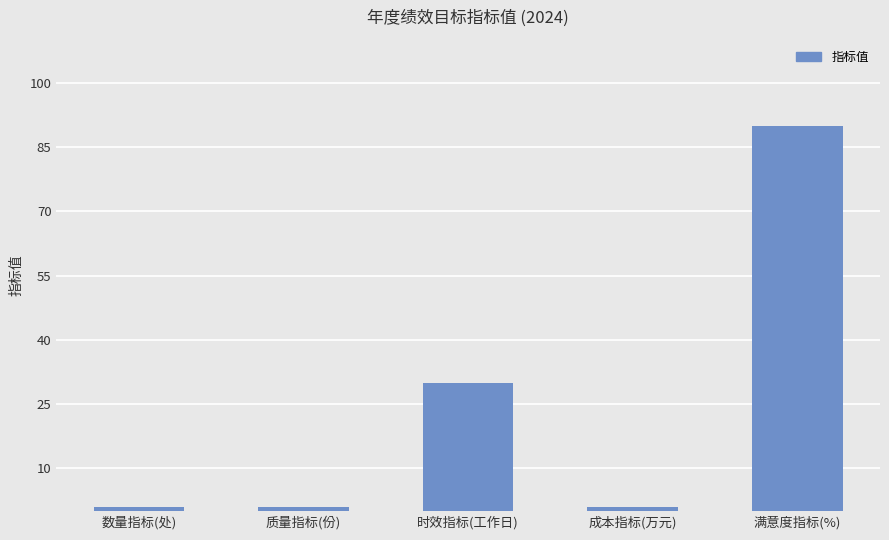

What is the greatest value displayed?

90